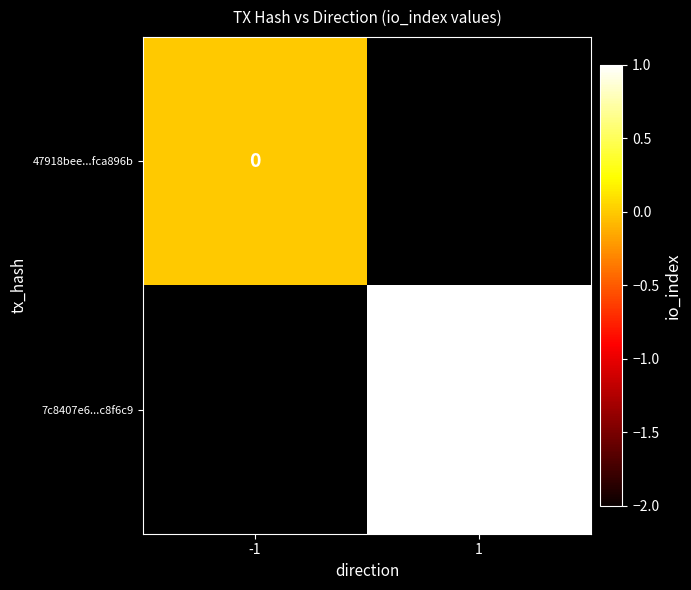

Which category has the lowest value in the 47918bee...fca896b series?

-1